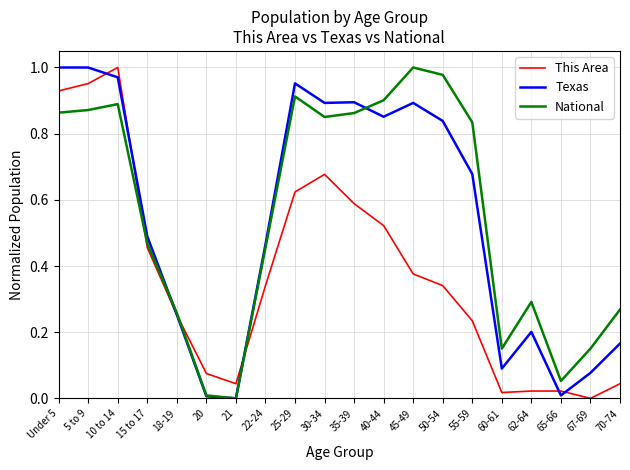

What position from the left is 21?

7